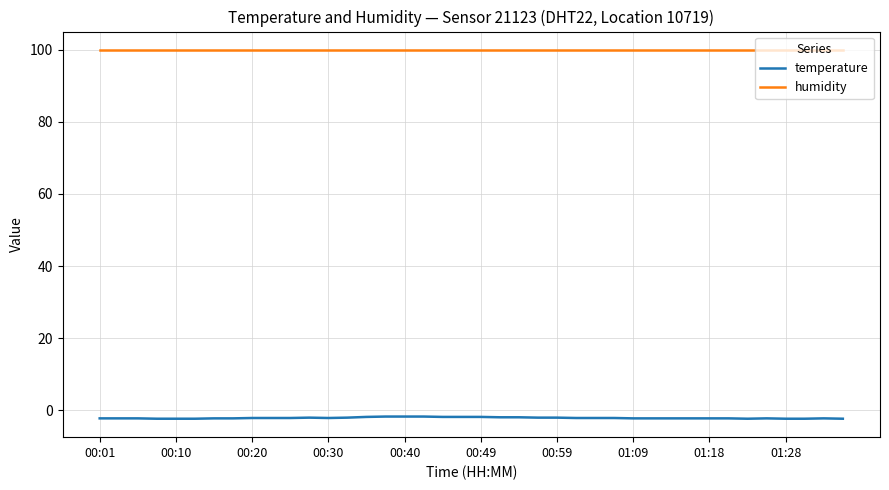

Is this an area chart (filled region under the line)?

No